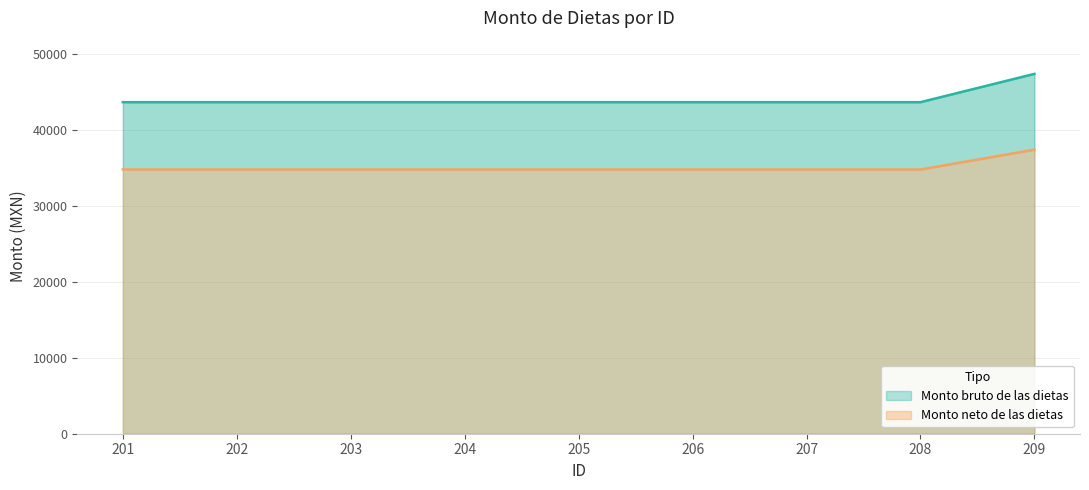

What is the value of the Monto neto de las dietas point at the 4th from the left?

34788